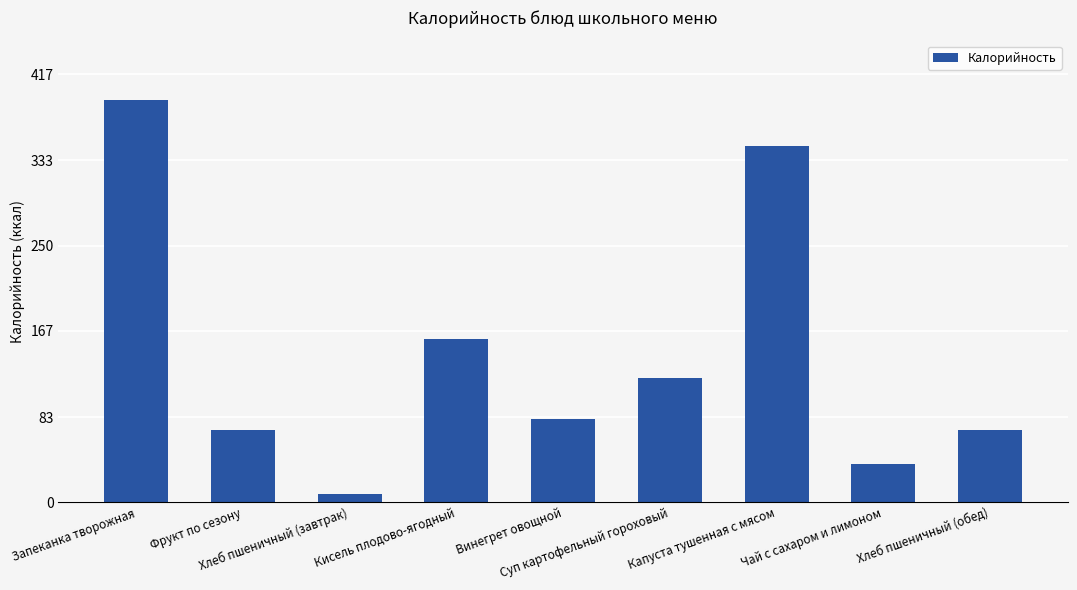

At which category does the chart reach its minimum across all series?

Хлеб пшеничный (завтрак)